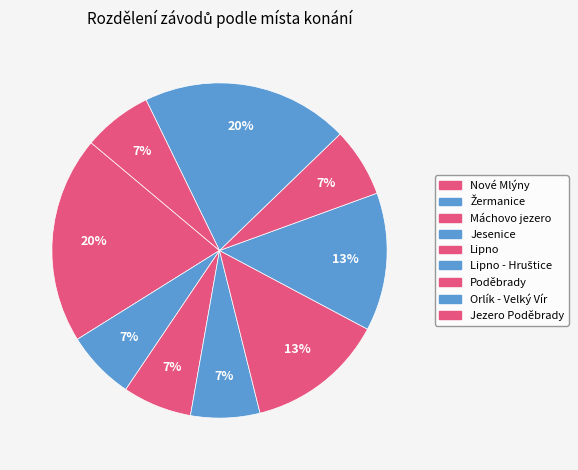

How many segments does this pie chart have?

9